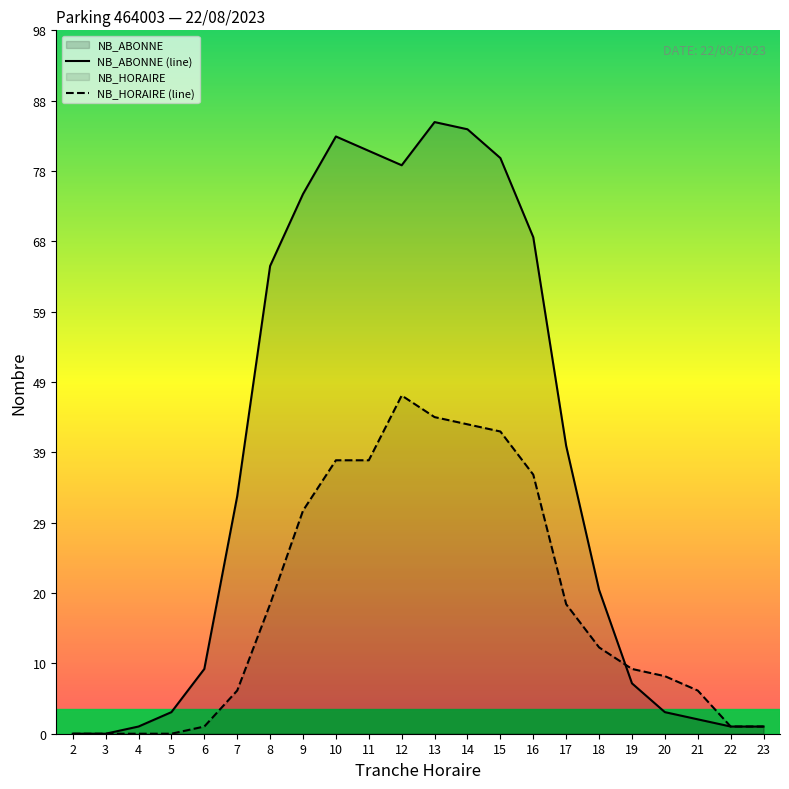

How many times do NB_HORAIRE and NB_ABONNE cross each other?

1